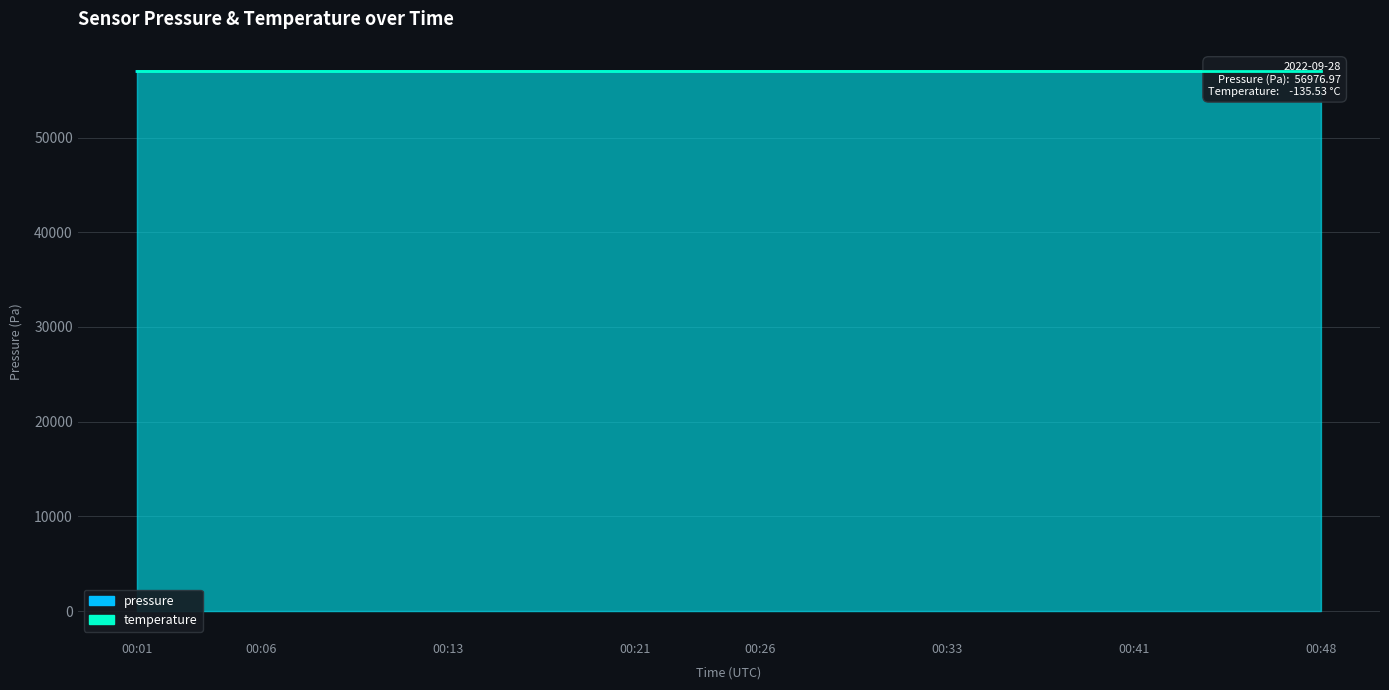

What are all the series names shown in the legend?

pressure, temperature